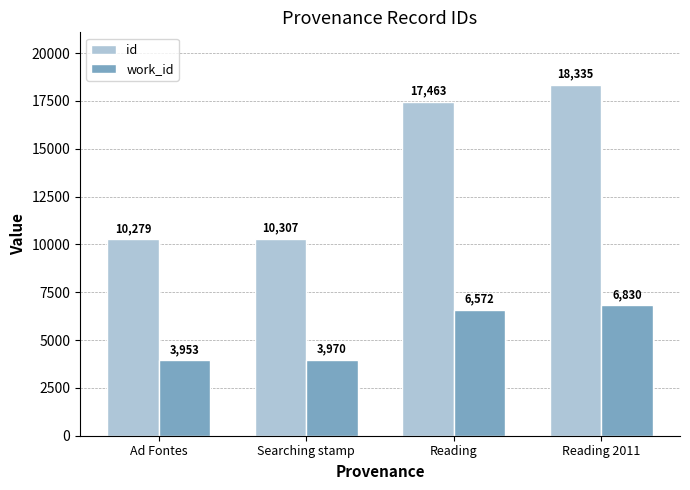

What is the highest value of the id series?

18335